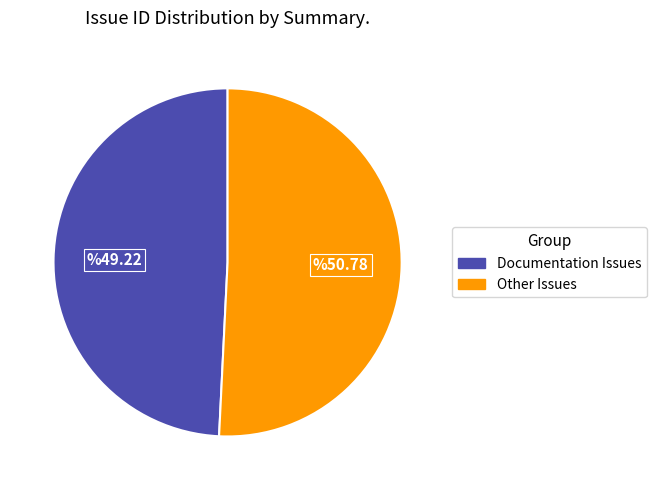

Is there any slice that represents more than half of the pie?

Yes